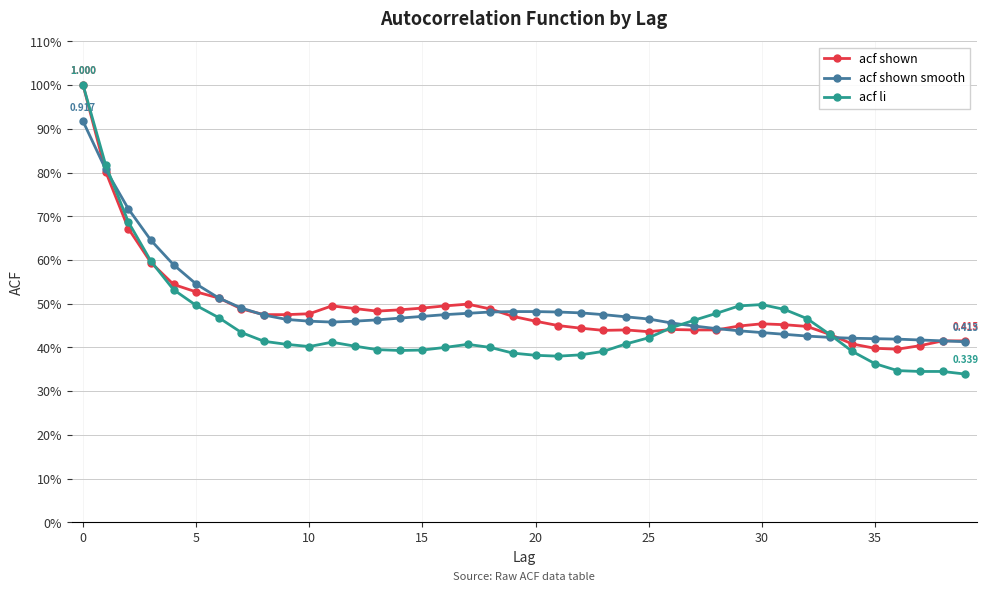

True or false: acf li and acf shown smooth intersect in this chart.

True